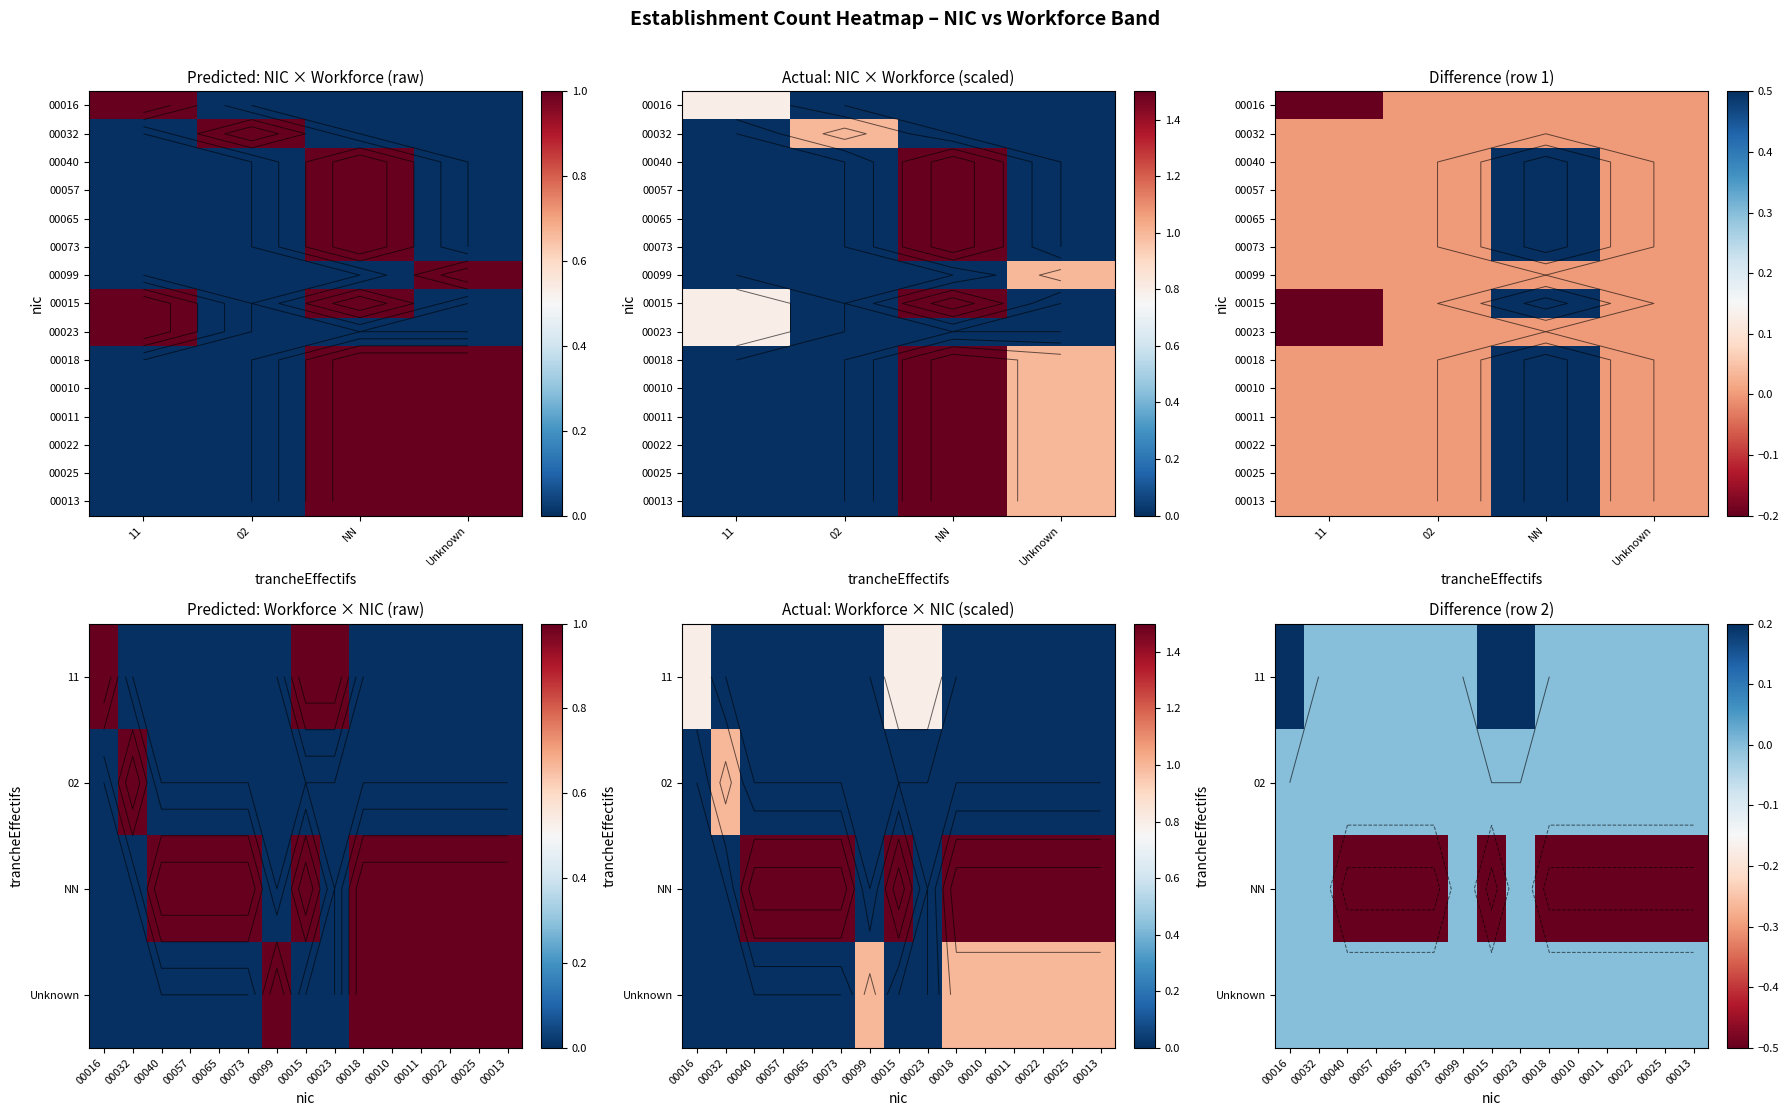

Read the 00032 value at 02.

1